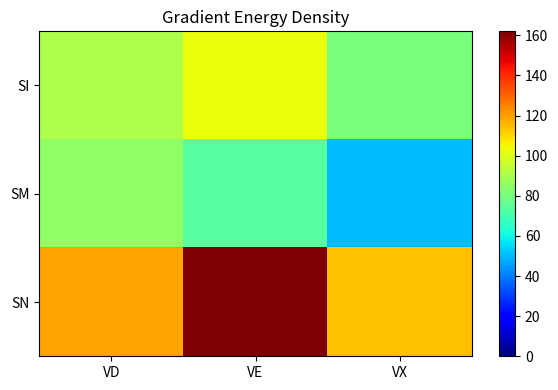

What is the total value across all series at VE?

338.4